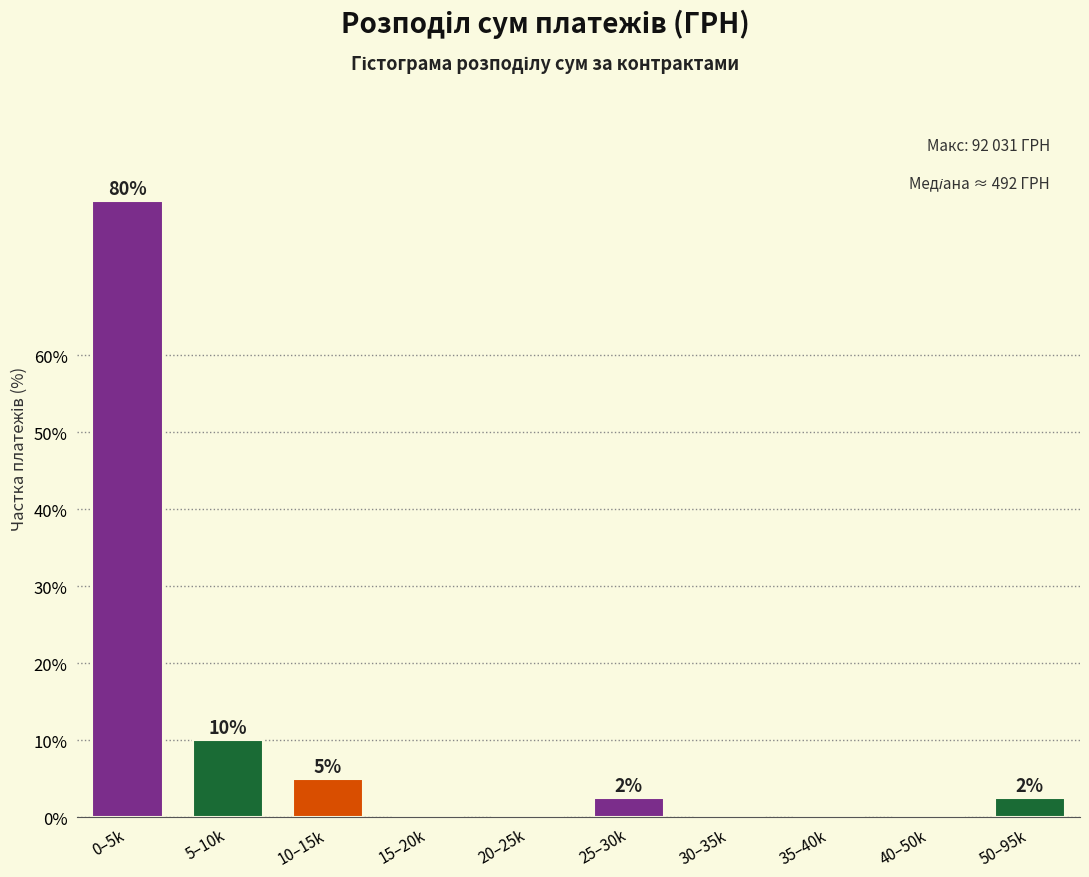

What is the change in value from 0–5k to 15–20k?

-80.0